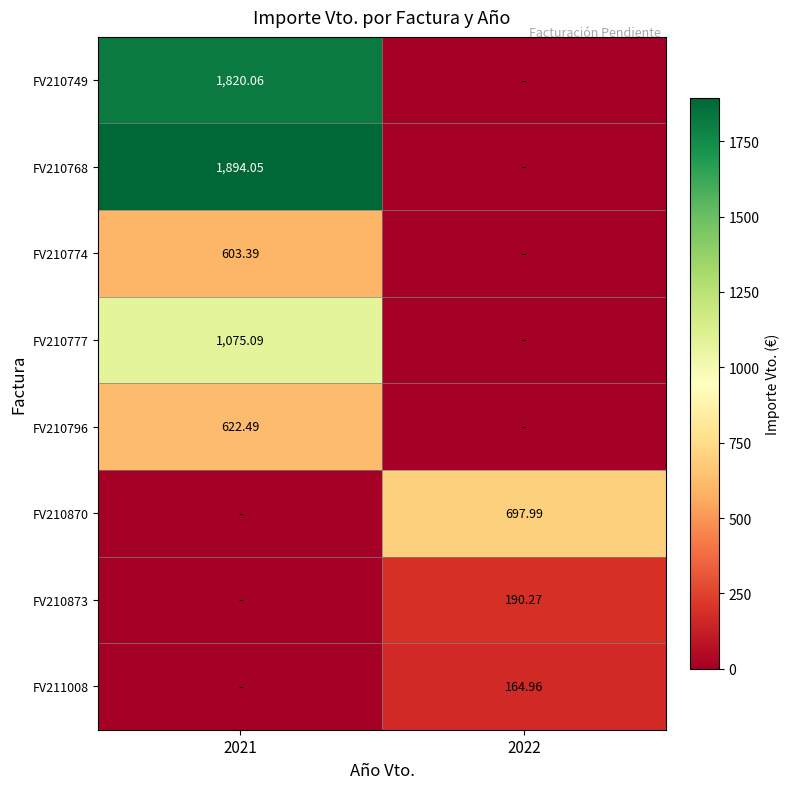

What is the total value across all series at 2022?

1053.2